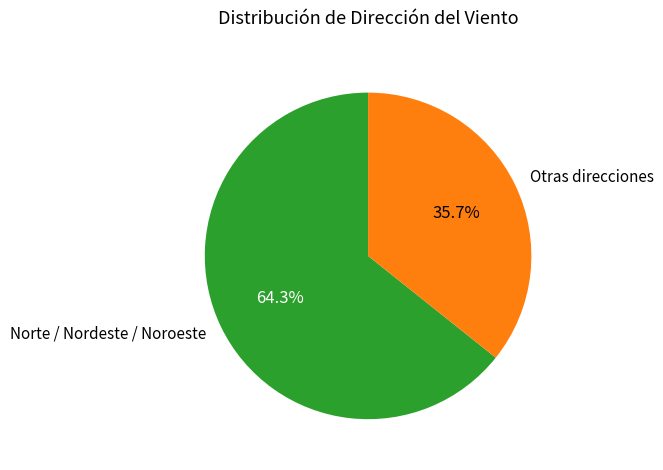

How many slices are in this pie chart?

2